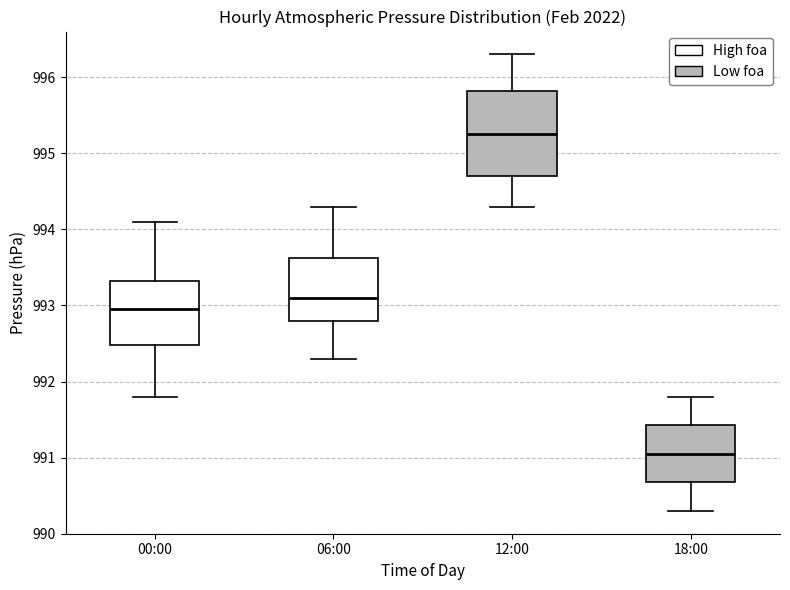

Which box has the highest median line?

12:00